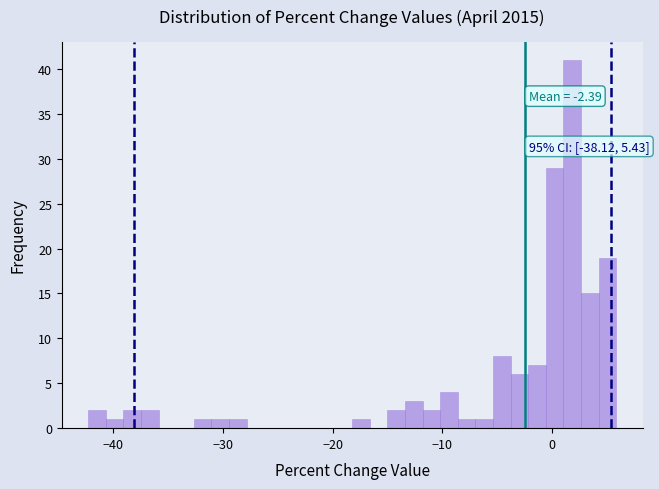

Read against the x-axis, roughly where is the centre of the tallest bar?

2